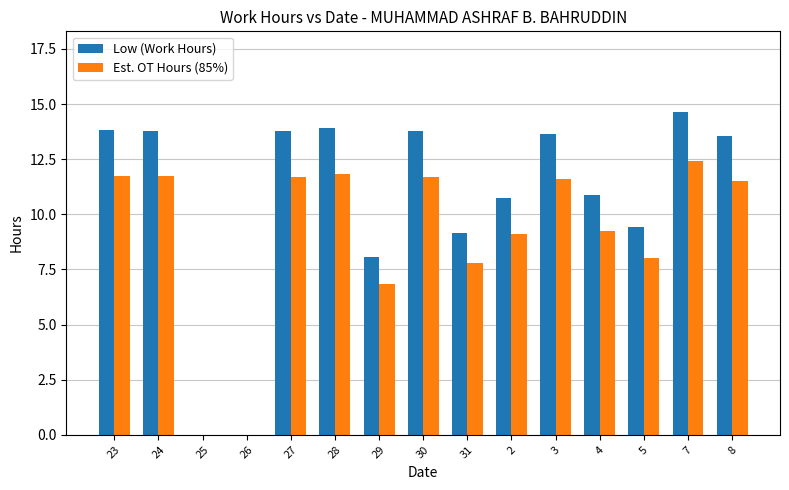

Where does the Low (Work Hours) series first go above 13?

23